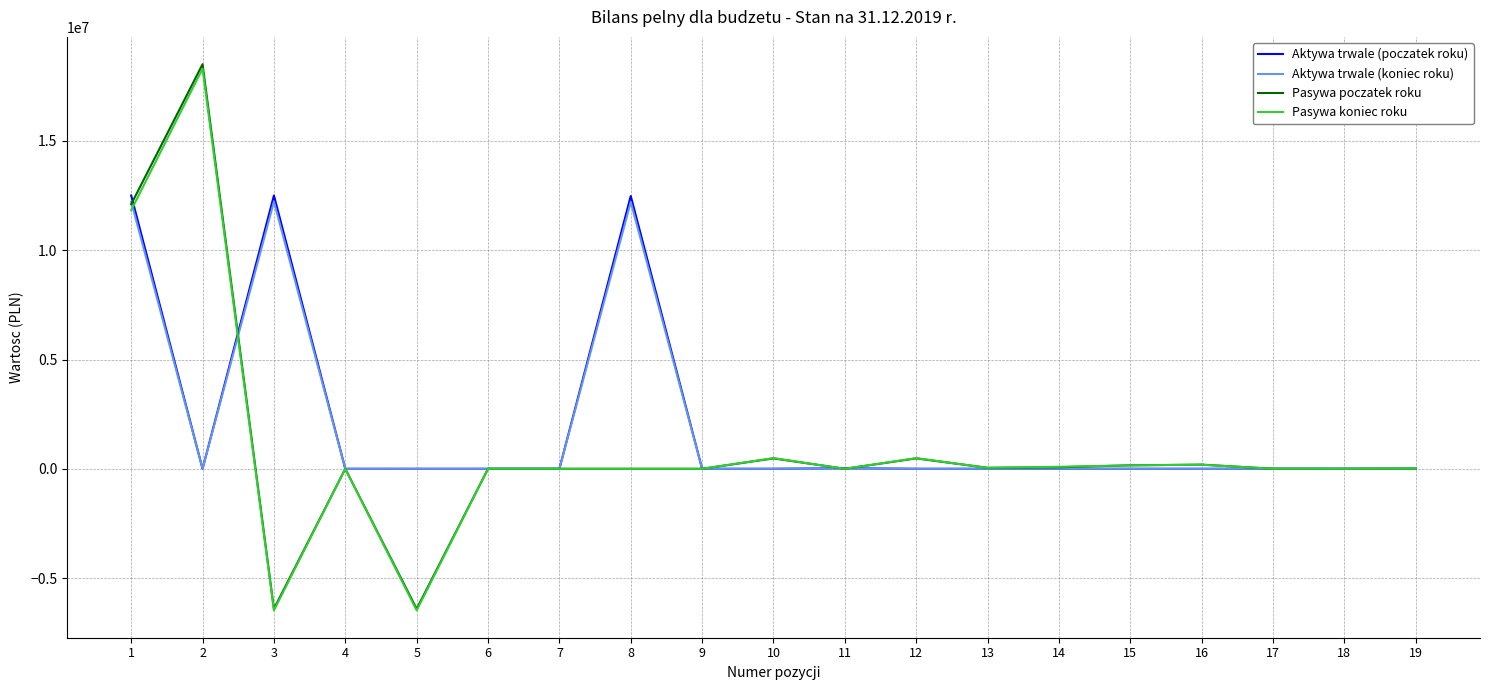

Which series has the widest spread of values?

Pasywa poczatek roku